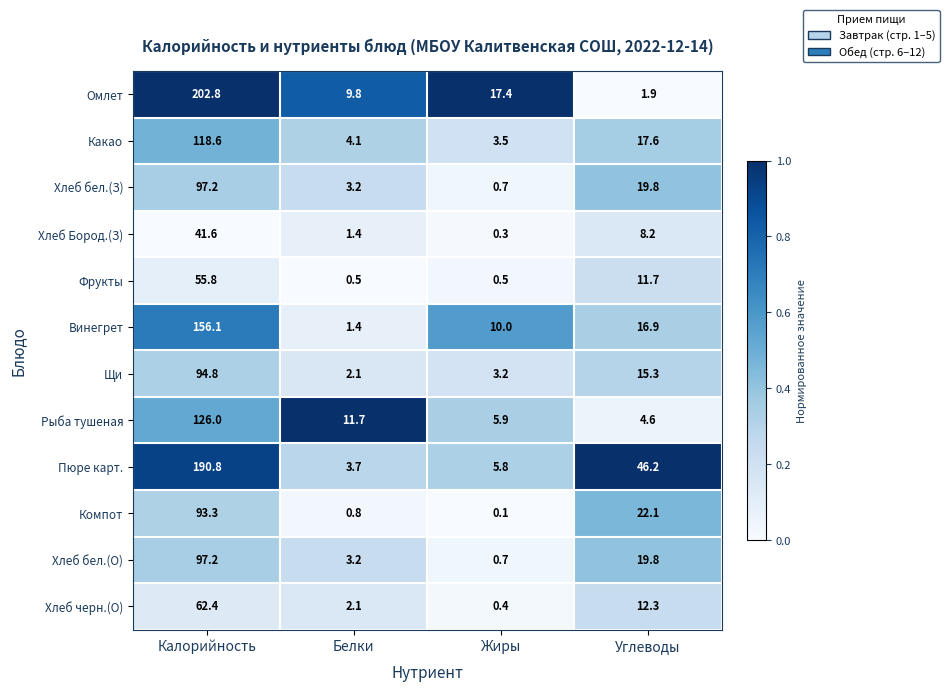

What is the approximate value of Хлеб черн.(О) at Углеводы?

12.3